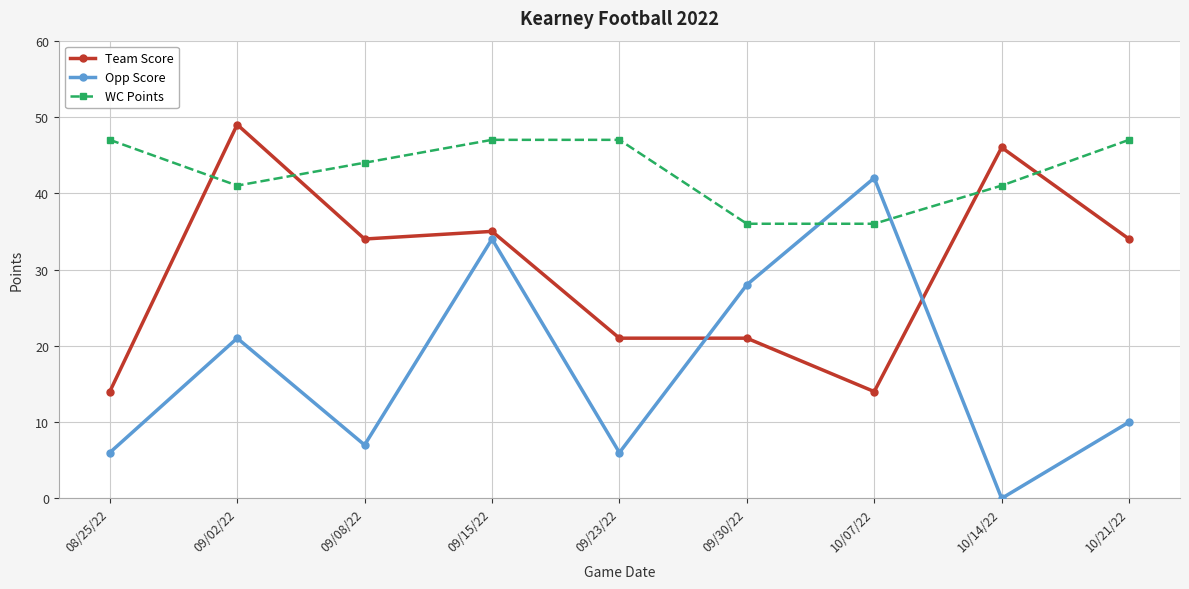

Rank the series by their maximum value, from highest to lowest.

Team Score, WC Points, Opp Score